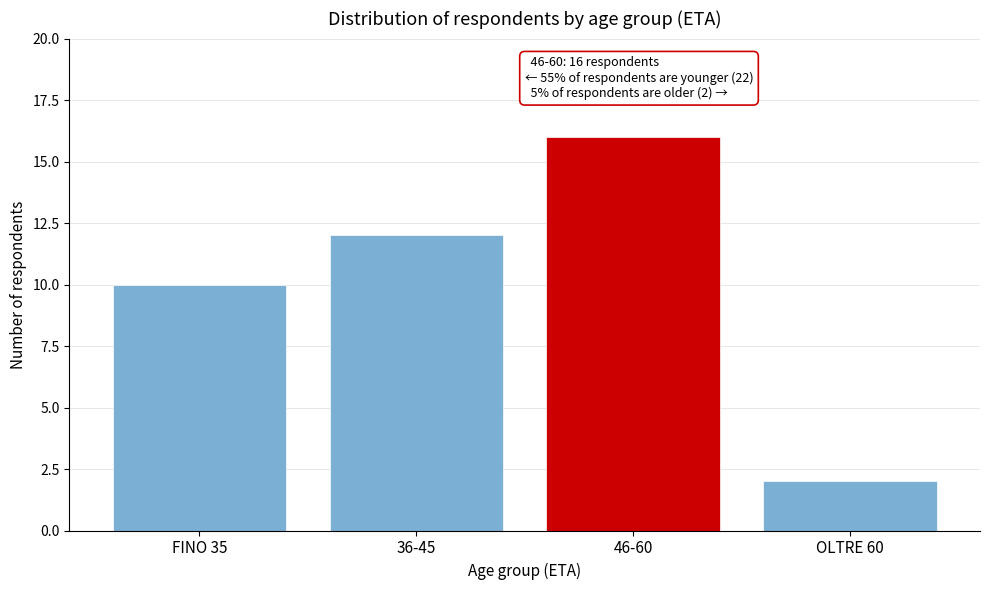

How many bars are there in total?

4